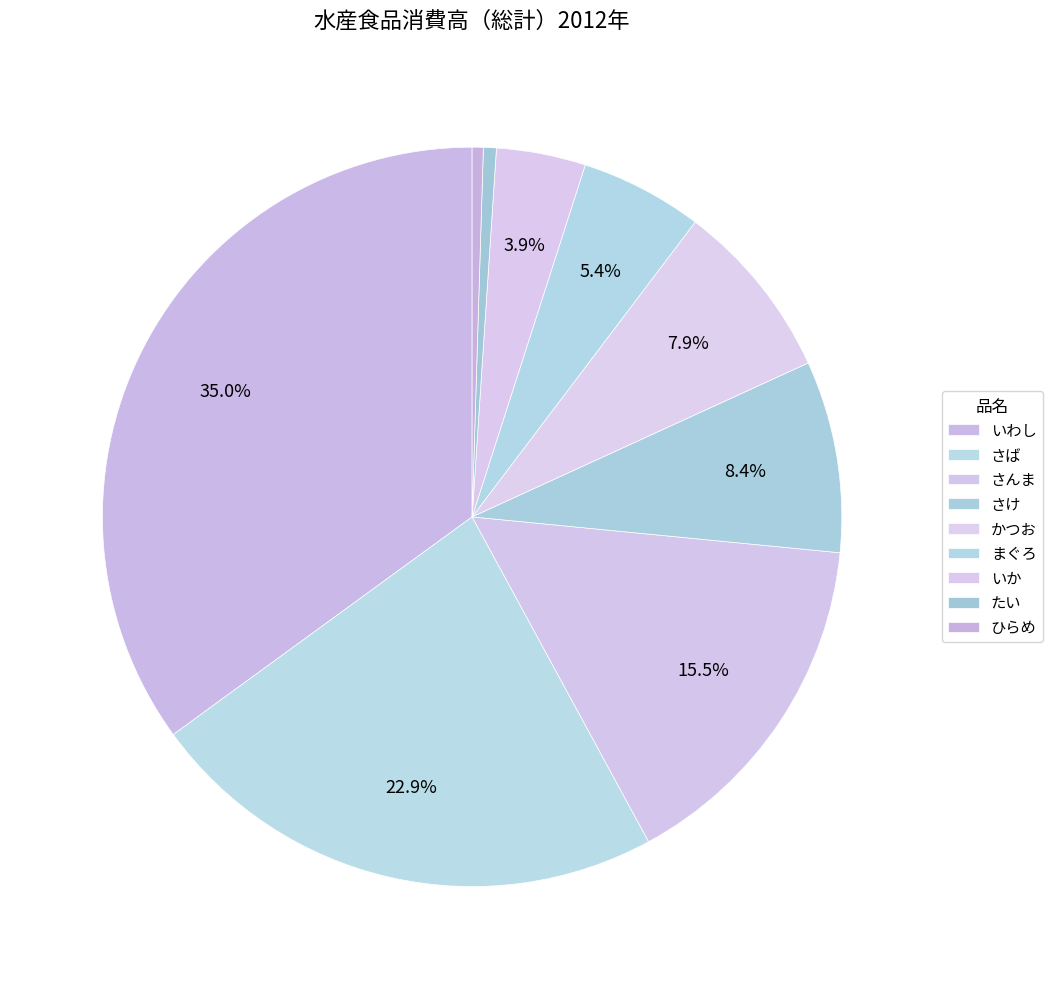

How many slices are in this pie chart?

9